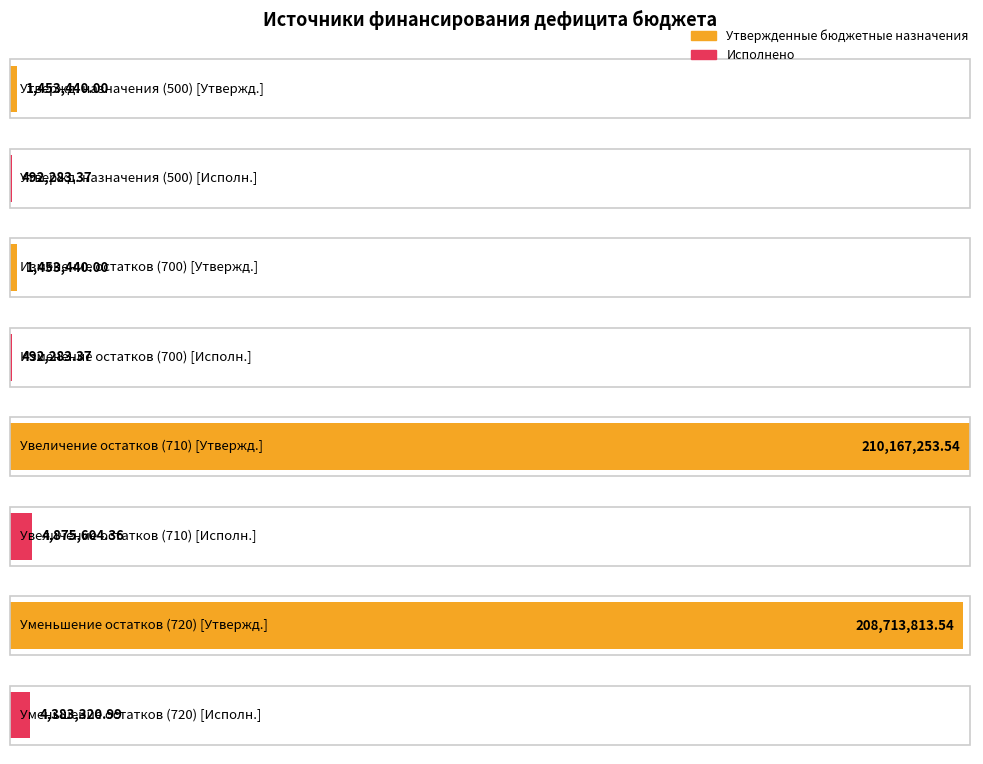

How many bars are there in each group?

2